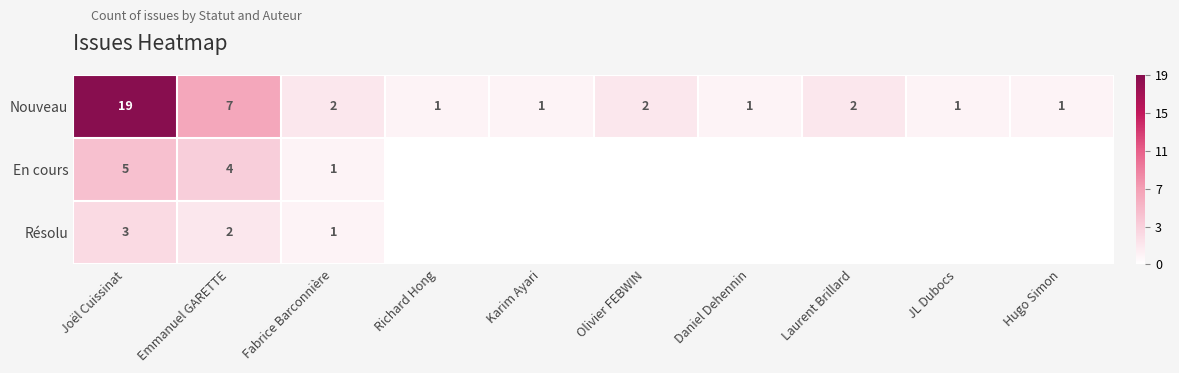

Which has a higher value, Laurent Brillard or Daniel Dehennin?

Laurent Brillard